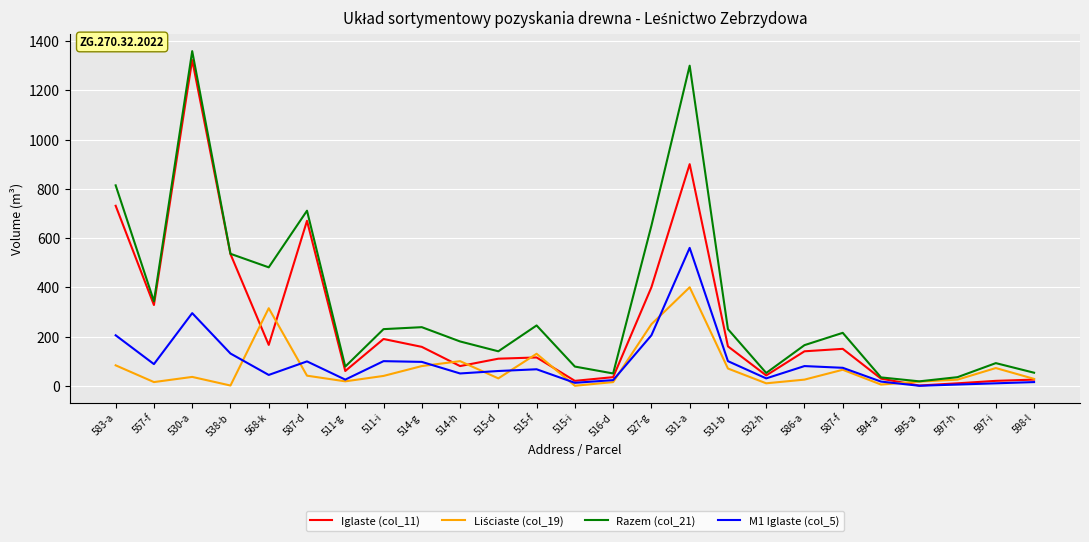

At which category is the sum across all series the highest?

531-a